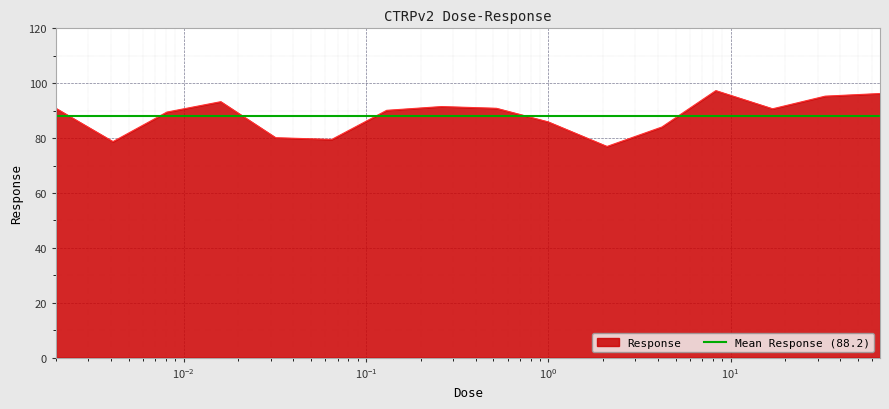

What is the difference between the values at 0.016 and 1.0?

7.4